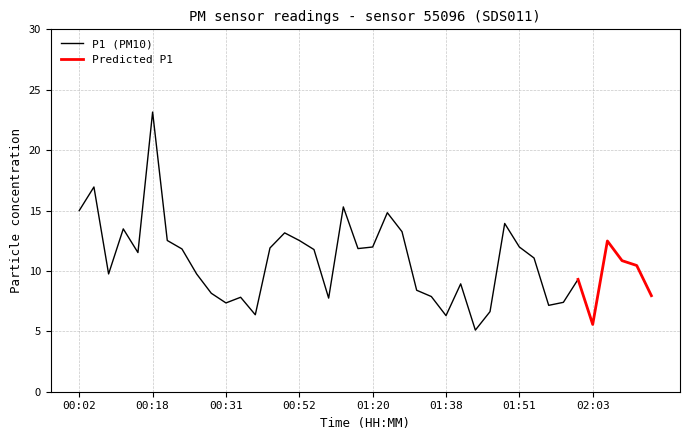

What is the maximum value for P1?

23.1